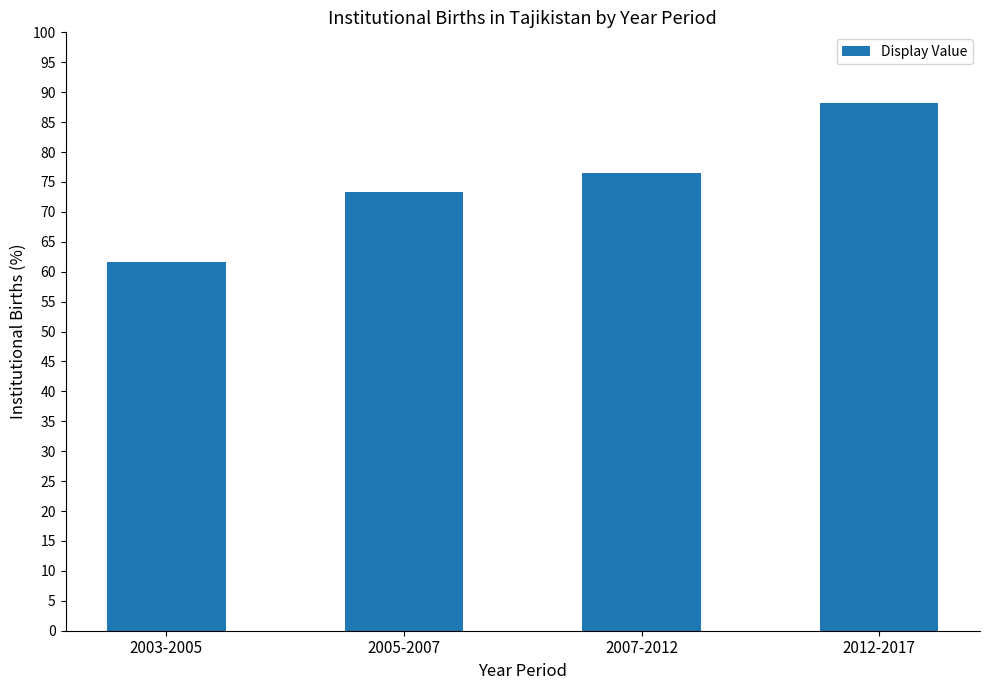

True or false: the data shows 118.9 at 2007-2012.

False